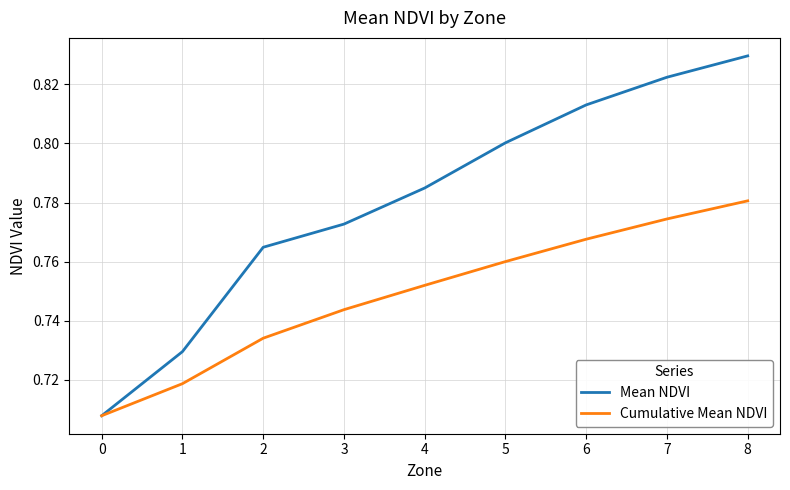

At how many categories does at least one series exceed 0?

9